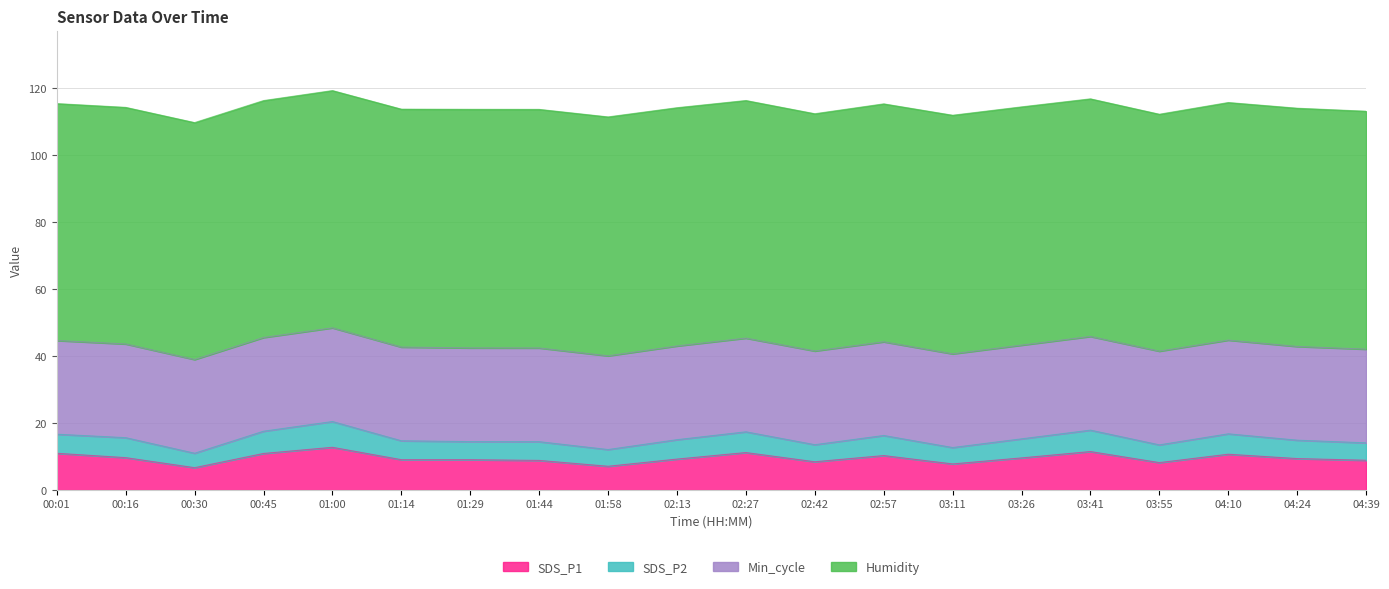

True or false: SDS_P1 has a value of 13.9 at 02:57.

False